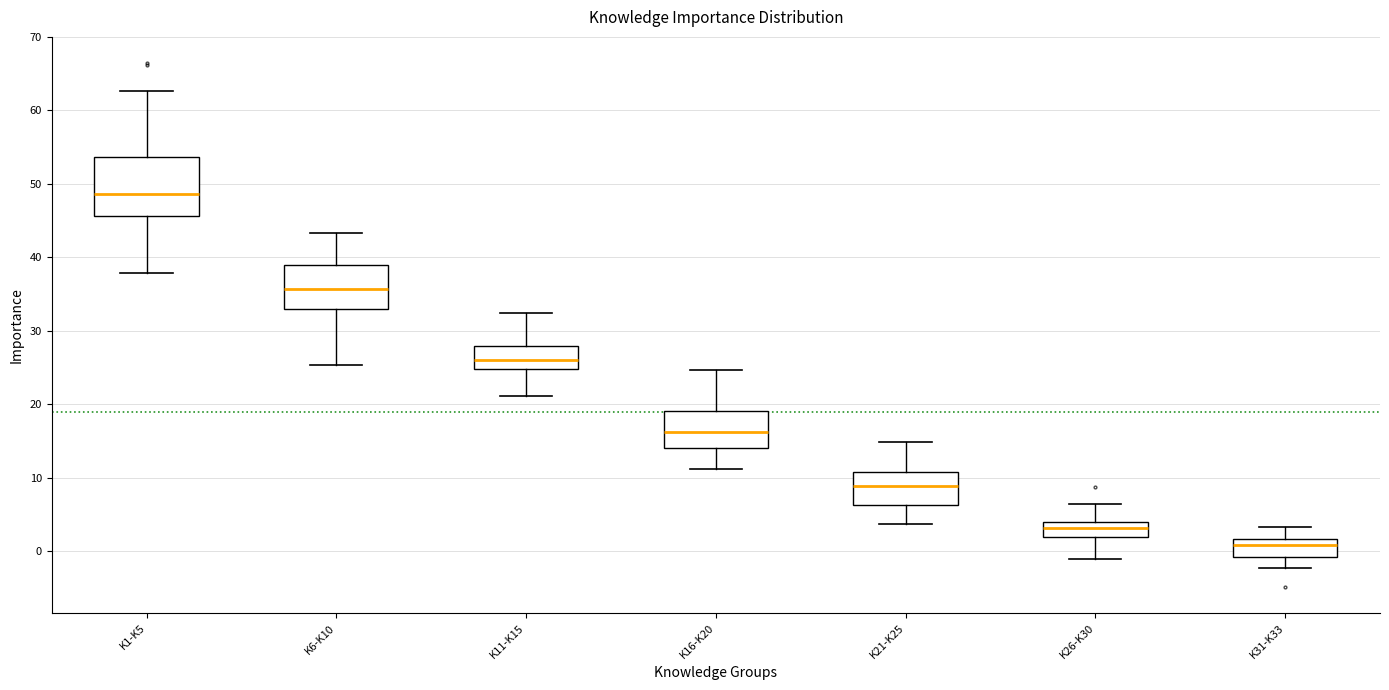

Which box has the lowest median line?

K31-K33